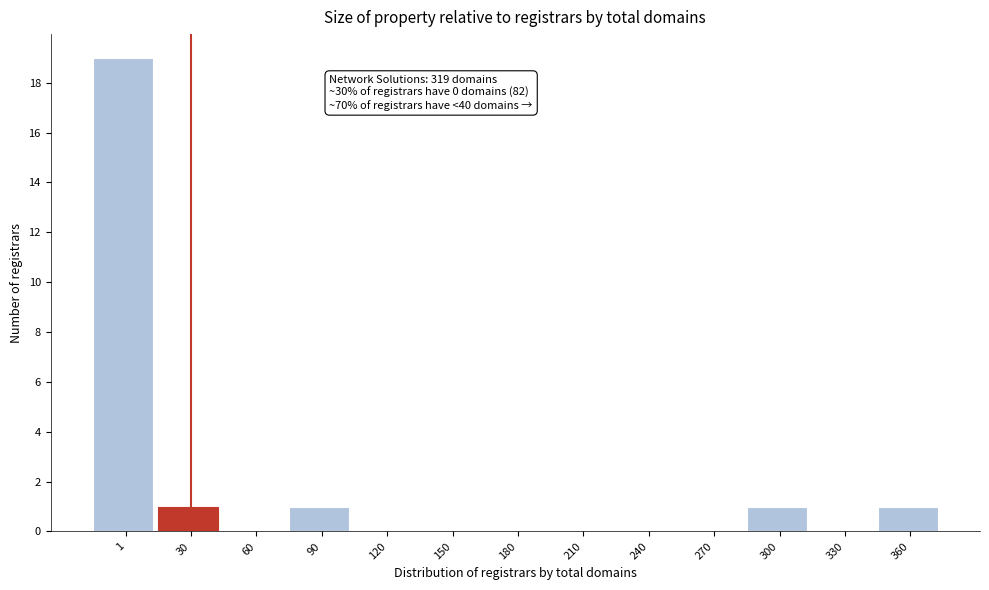

Reading left to right, transcribe all the data shown in this chart.

1=19	30=1	60=0	90=1	120=0	150=0	180=0	210=0	240=0	270=0	300=1	330=0	360=1